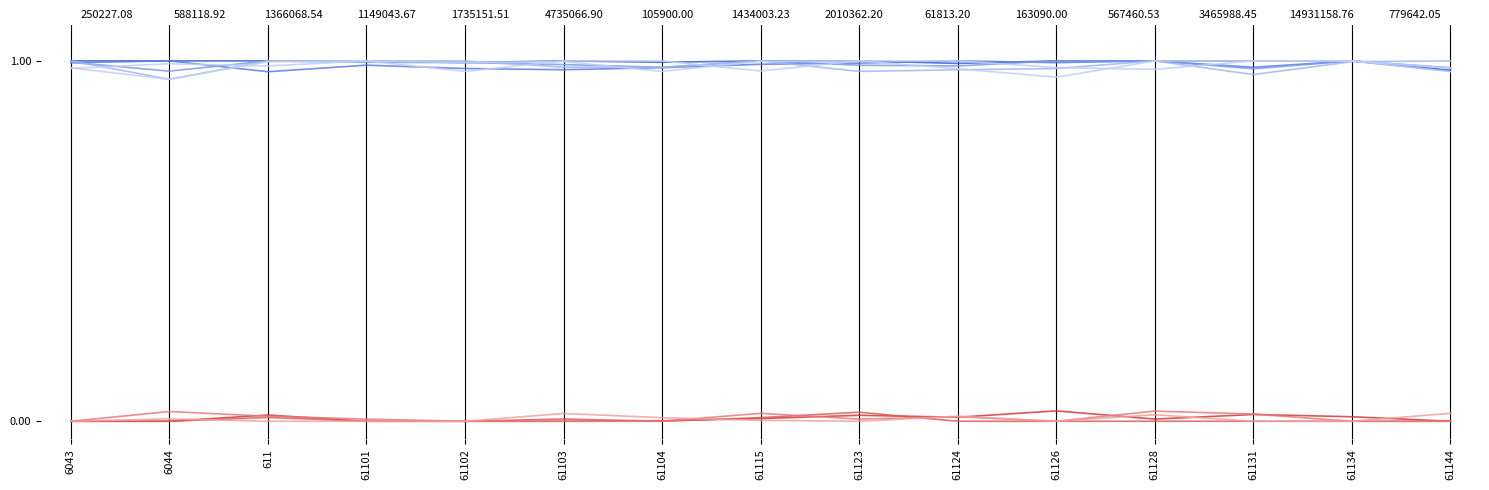

Reading left to right, what are all the values shown in this chart?

TB_v0: 1.0	1.0	1.0	1.0	1.0	1.0	1.0	1.0	1.0	1.0	1.0	1.0	1.0	1.0	1.0
Taxable_v0: 1.0	0.9	1.0	1.0	1.0	1.0	1.0	1.0	1.0	1.0	1.0	1.0	1.0	1.0	1.0
Undeductible_v0: 0.0	0.0	0.0	0.0	0.0	0.0	0.0	0.0	0.0	0.0	0.0	0.0	0.0	0.0	0.0